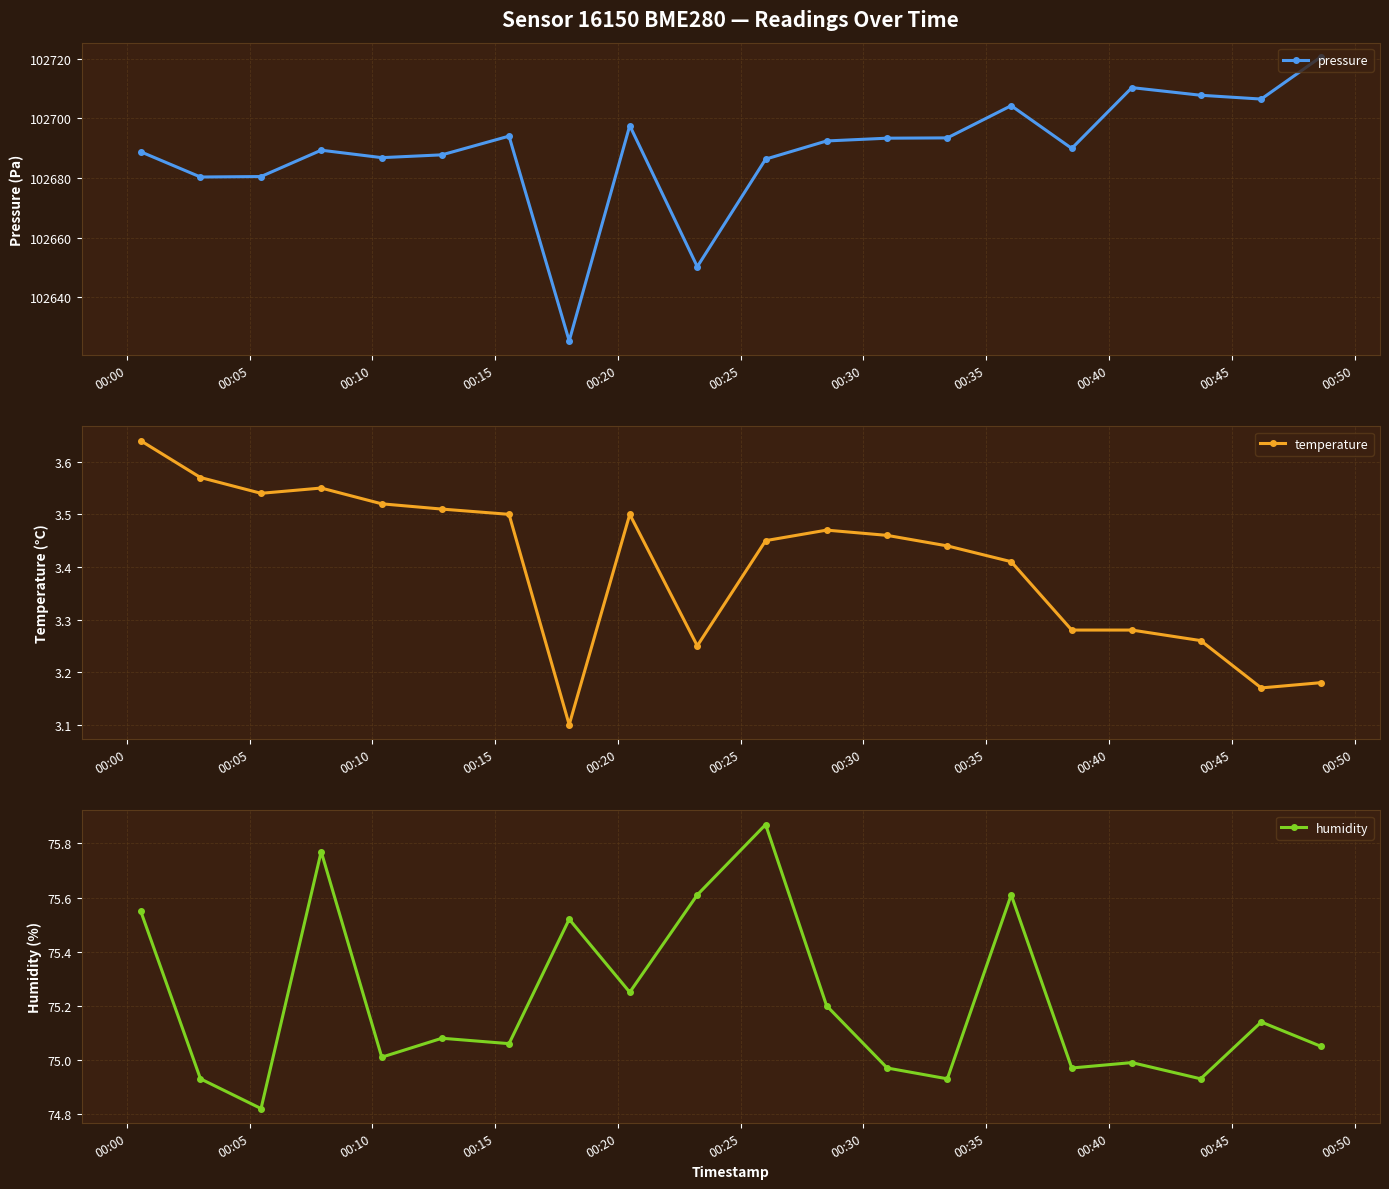

True or false: temperature has more than 2 points higher than both neighbors.

True